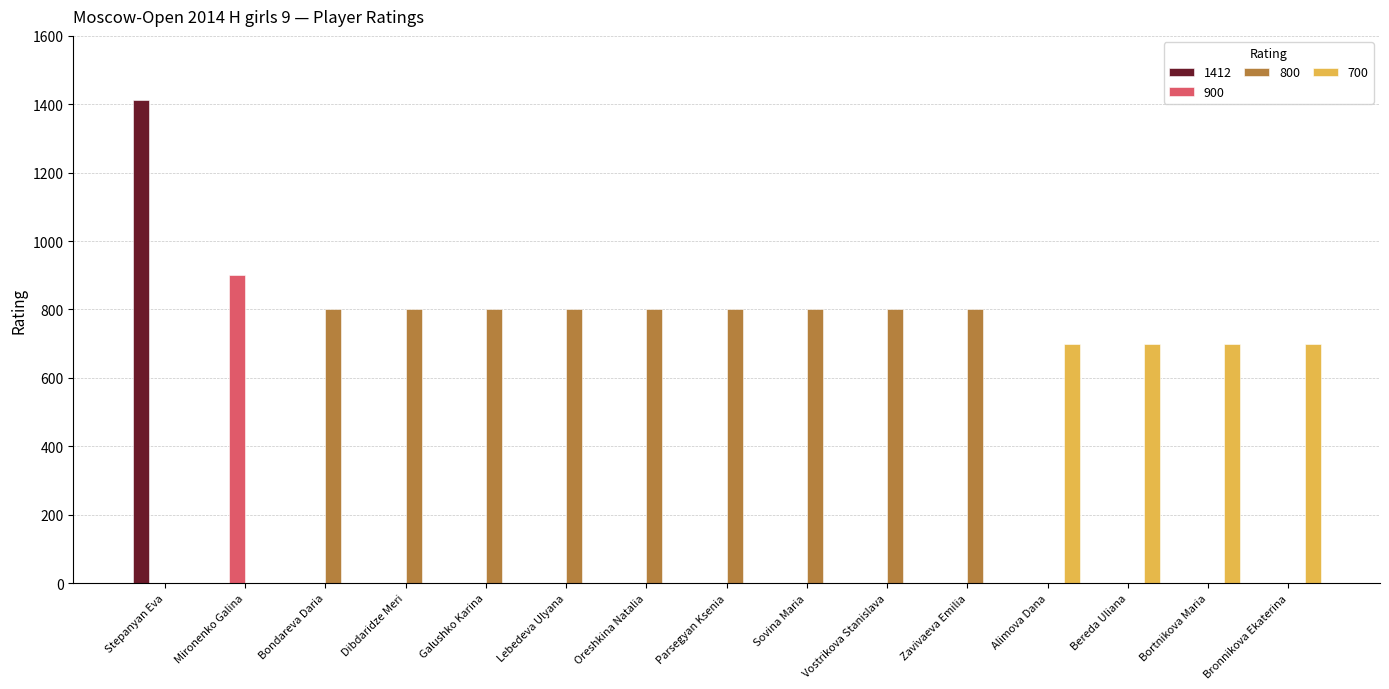

At which category does the chart reach its peak across all series?

Stepanyan Eva